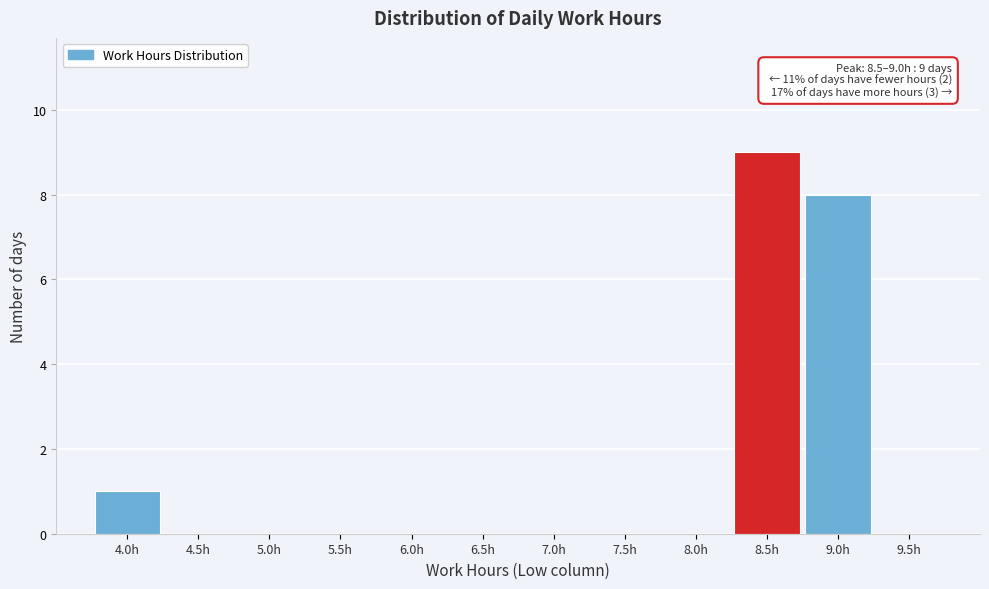

Reading right to left, transcribe all the data shown in this chart.

9.5h=0	9.0h=8	8.5h=9	8.0h=0	7.5h=0	7.0h=0	6.5h=0	6.0h=0	5.5h=0	5.0h=0	4.5h=0	4.0h=1